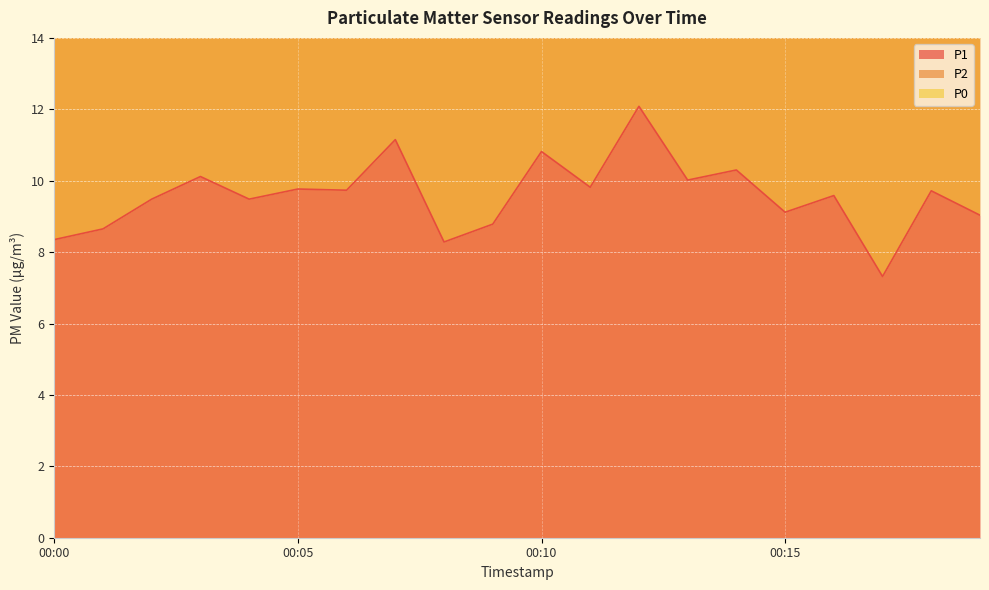

Where is the first local maximum for P2?

00:03